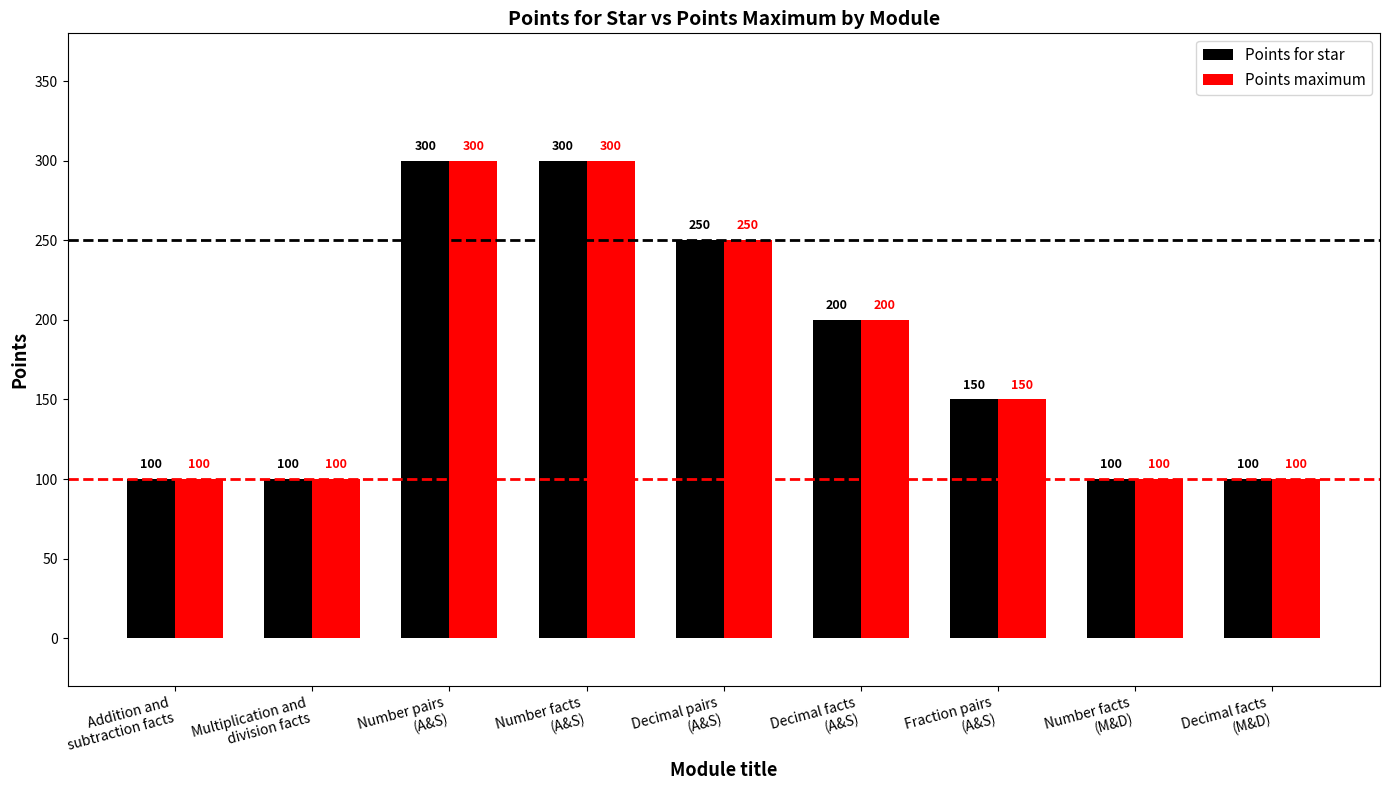

What is the highest value of the Points for star series?

300